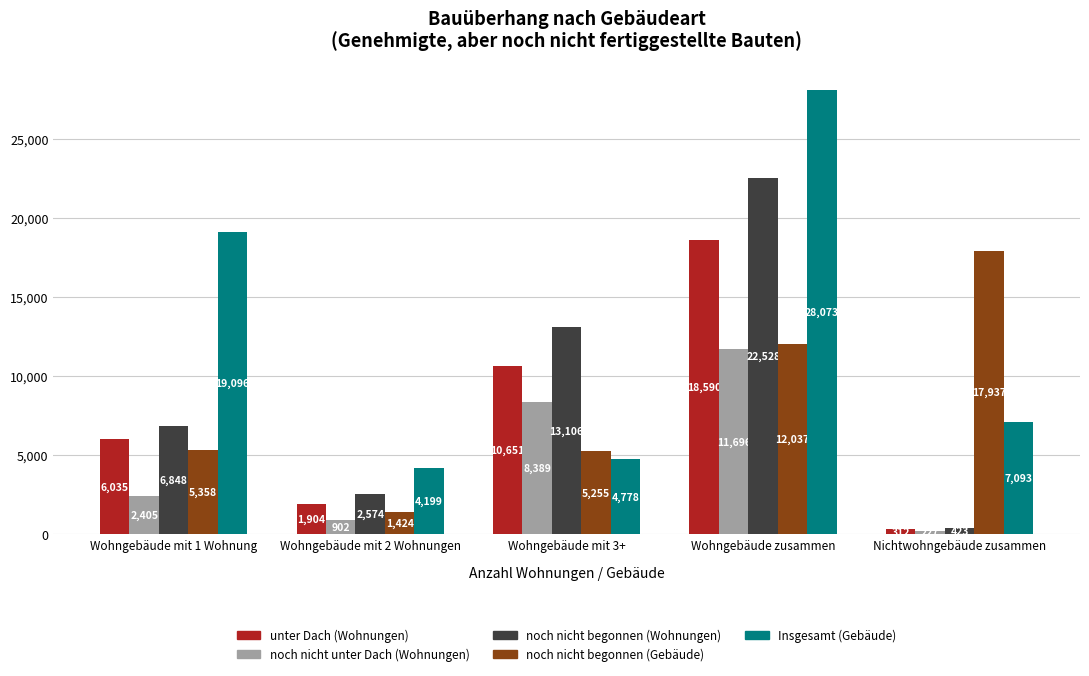

What is the sum of the noch nicht unter Dach (Wohnungen) values at Wohngebäude mit 1 Wohnung and Wohngebäude mit 2 Wohnungen?

3307